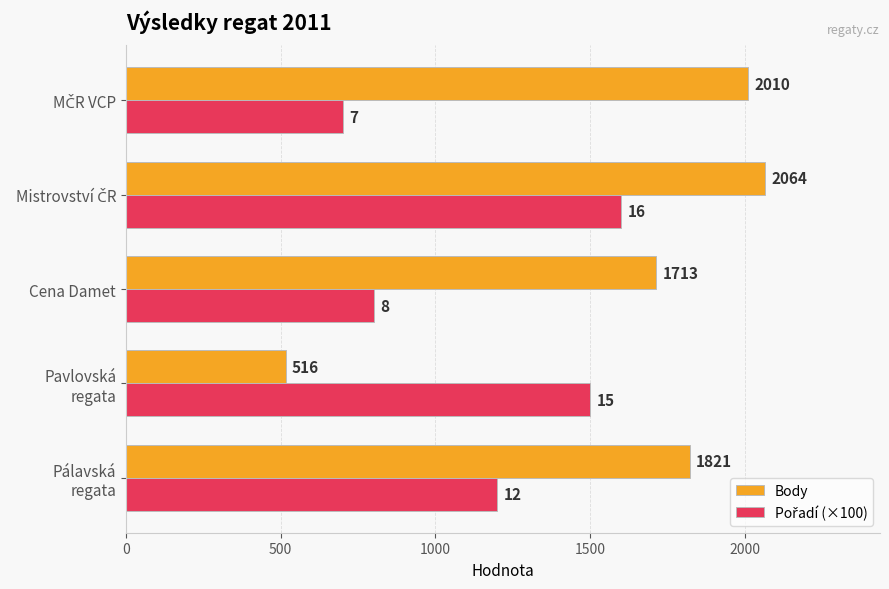

How many categories are shown in the chart?

5